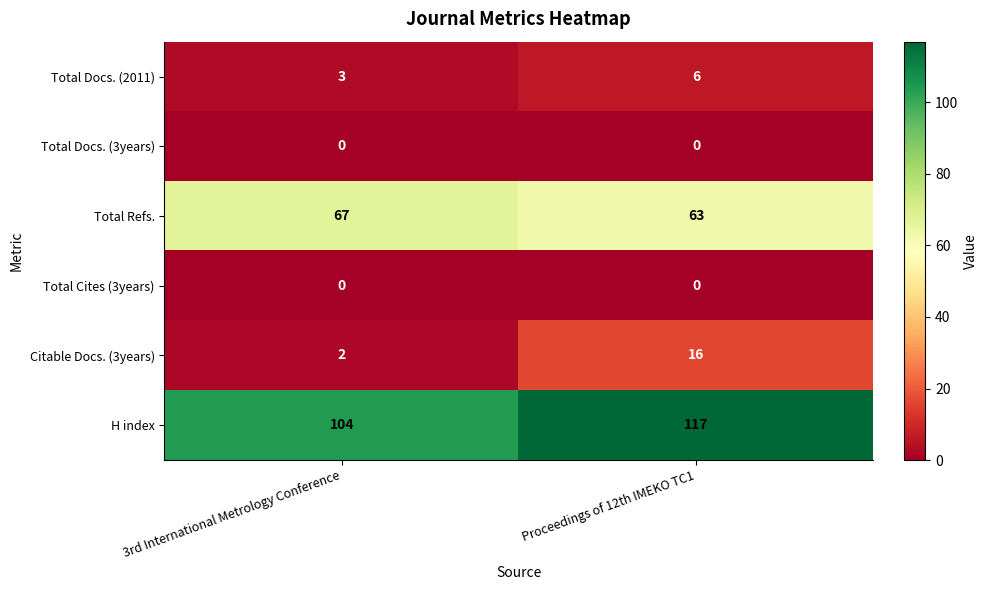

What is the difference between the maximum and minimum values in the Citable Docs. (3years) series?

14